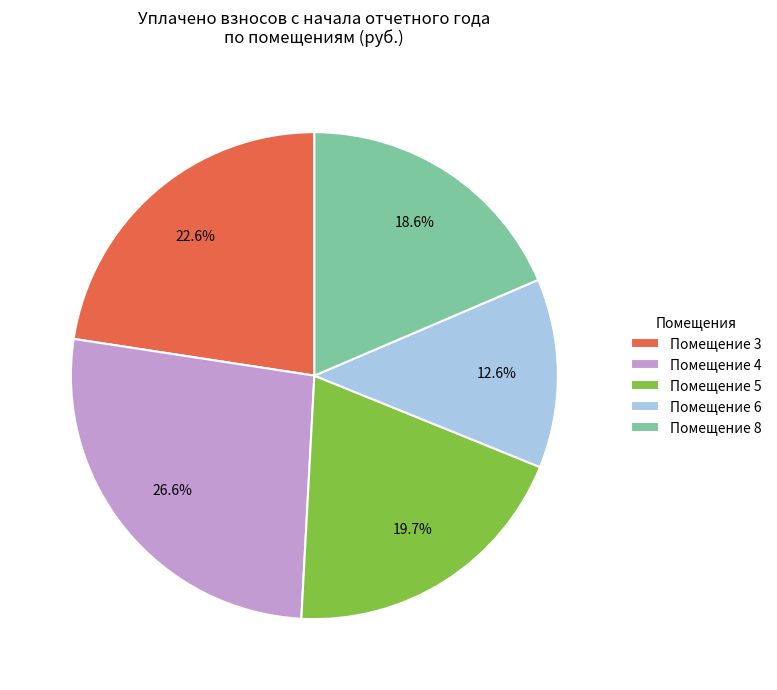

Do Помещение 5 and Помещение 3 together represent more than half of the pie?

No